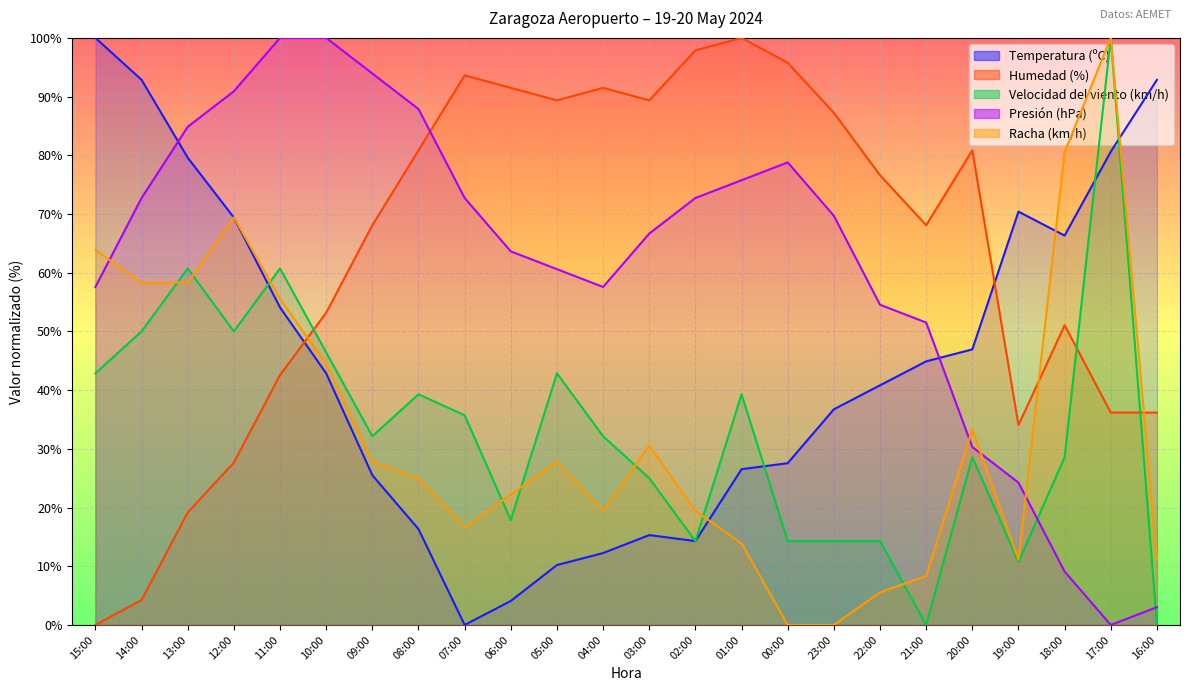

What is the label of the 14th point from the left?

02:00